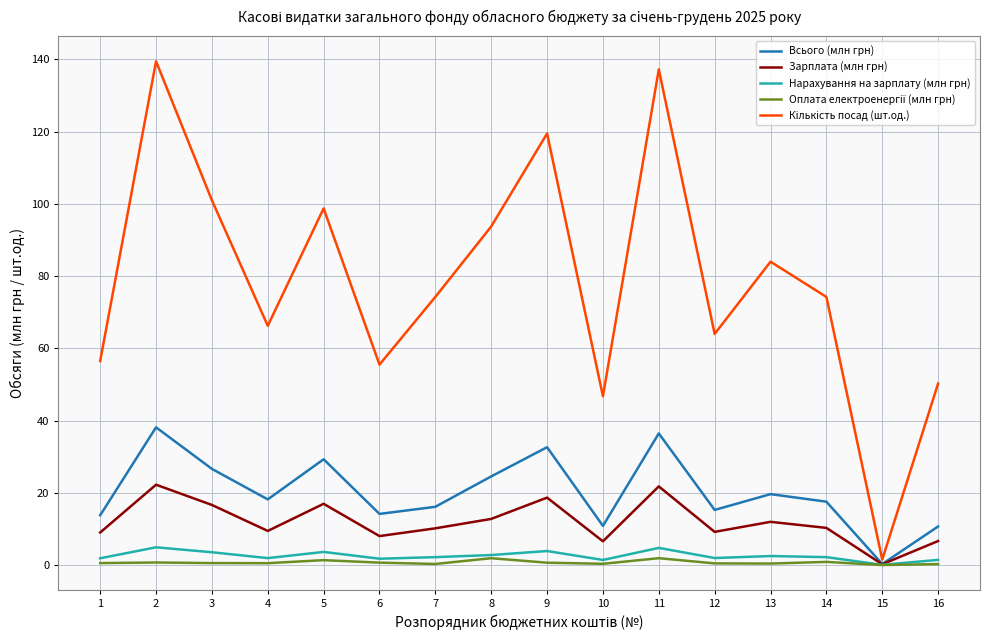

What is the average value of the Зарплата (млн грн) series?

11.9